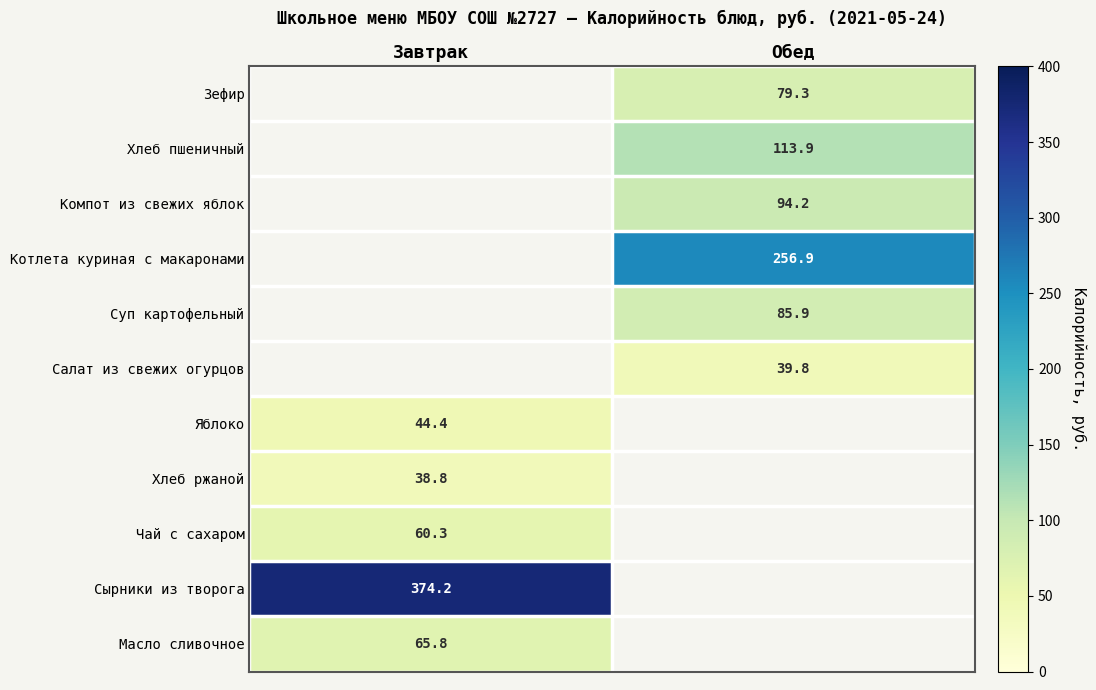

Is it true that Суп картофельный equals 85.9 at Обед?

True